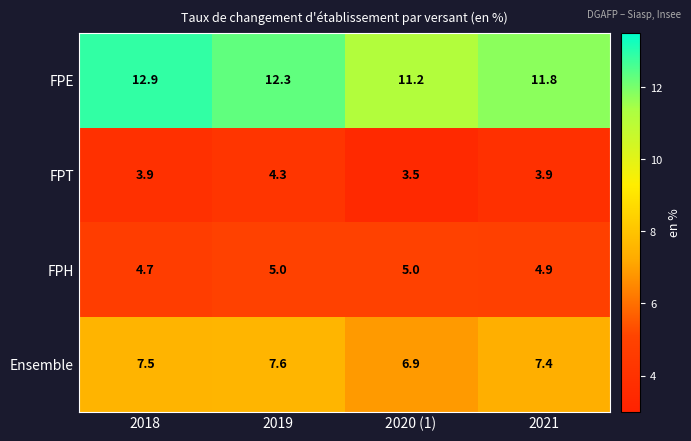

The FPH series shows 4.7 at 2018. True or false?

True